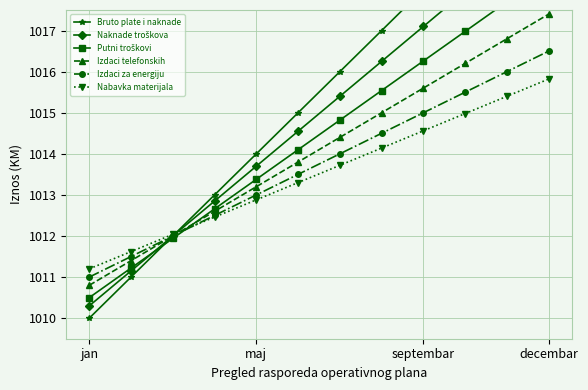

What is the sum of all Nabavka materijala values?

12162.1